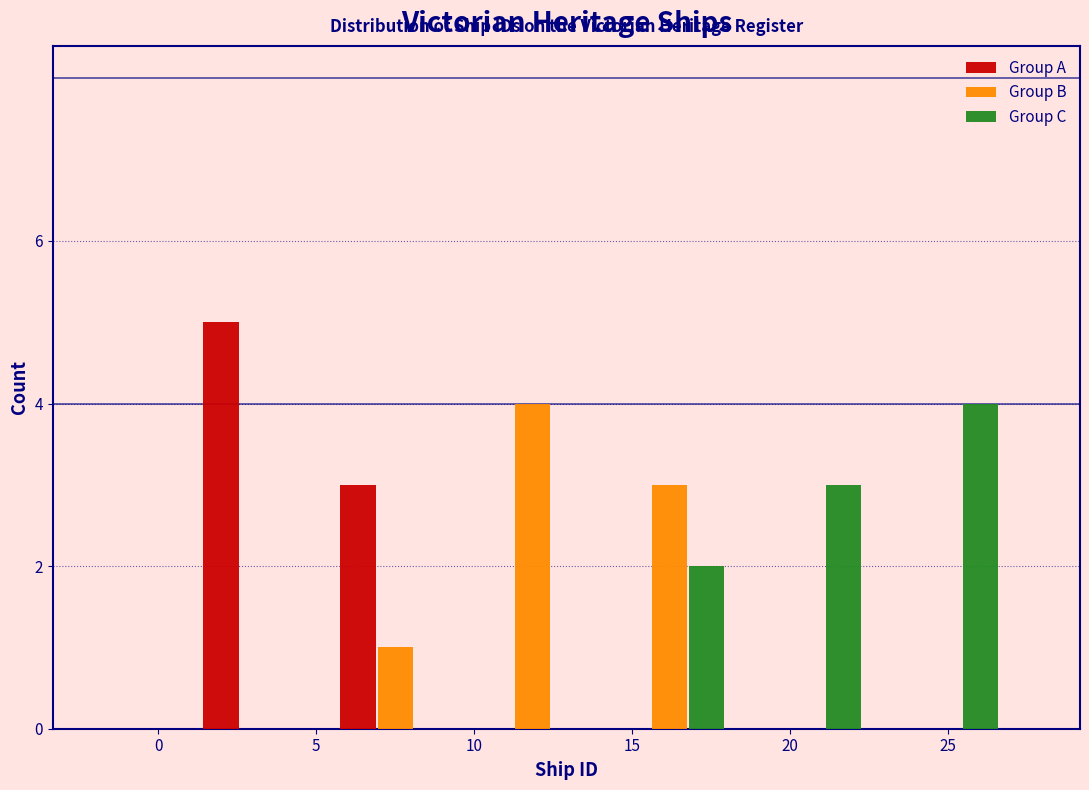

Reading left to right, list every range on the x-axis with the height of the bar of each series over it. Neither the bar edges nor the heights are printed on the chart, so give them approximately, as read against the axes.

1.0 to 5.5: Group A=5	Group B=0	Group C=0
5.5 to 9.5: Group A=3	Group B=1	Group C=0
9.5 to 14.0: Group A=0	Group B=4	Group C=0
14.0 to 18.5: Group A=0	Group B=3	Group C=2
18.5 to 22.5: Group A=0	Group B=0	Group C=3
22.5 to 27.0: Group A=0	Group B=0	Group C=4